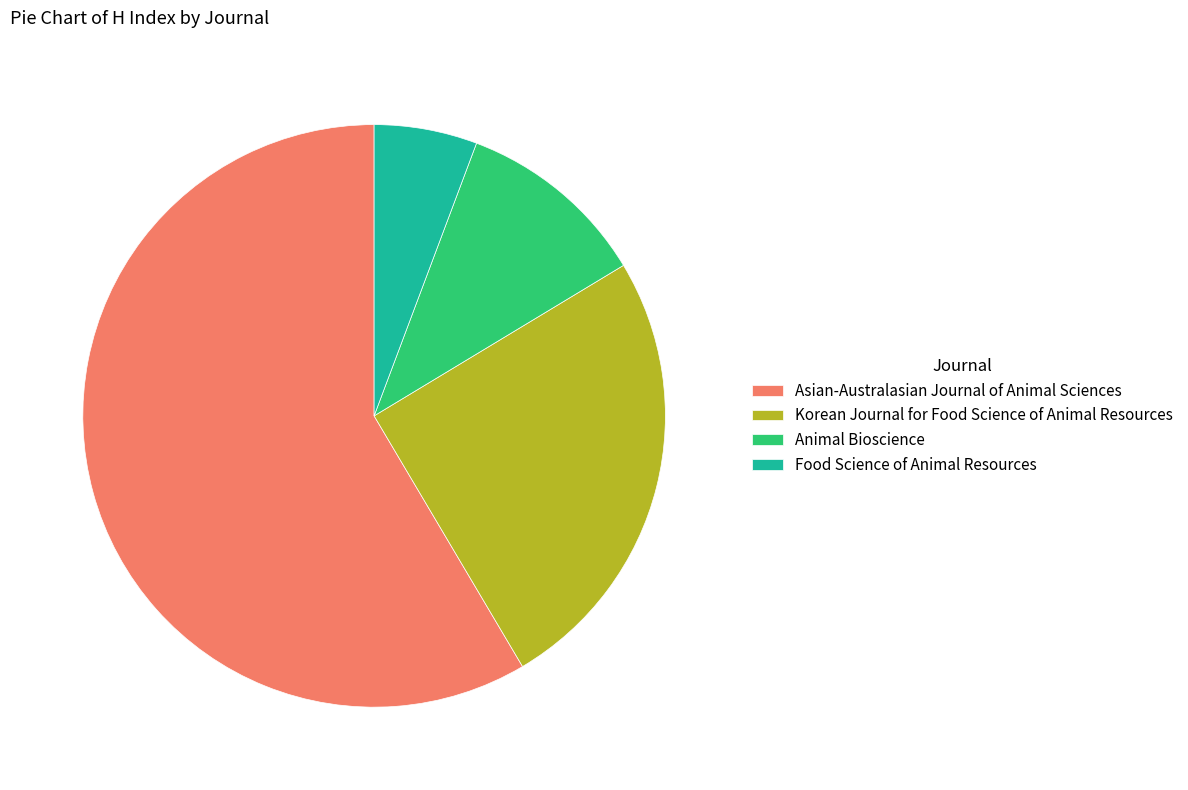

Rank the categories by value from highest to lowest.

Asian-Australasian Journal of Animal Sciences, Korean Journal for Food Science of Animal Resources, Animal Bioscience, Food Science of Animal Resources